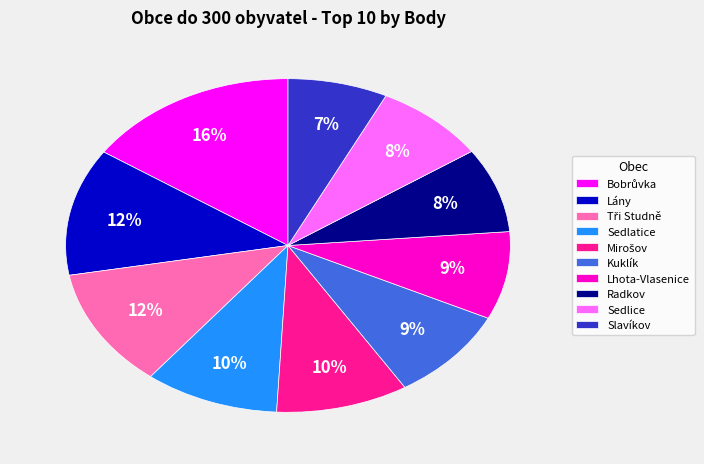

Which slice is the smallest?

Slavíkov